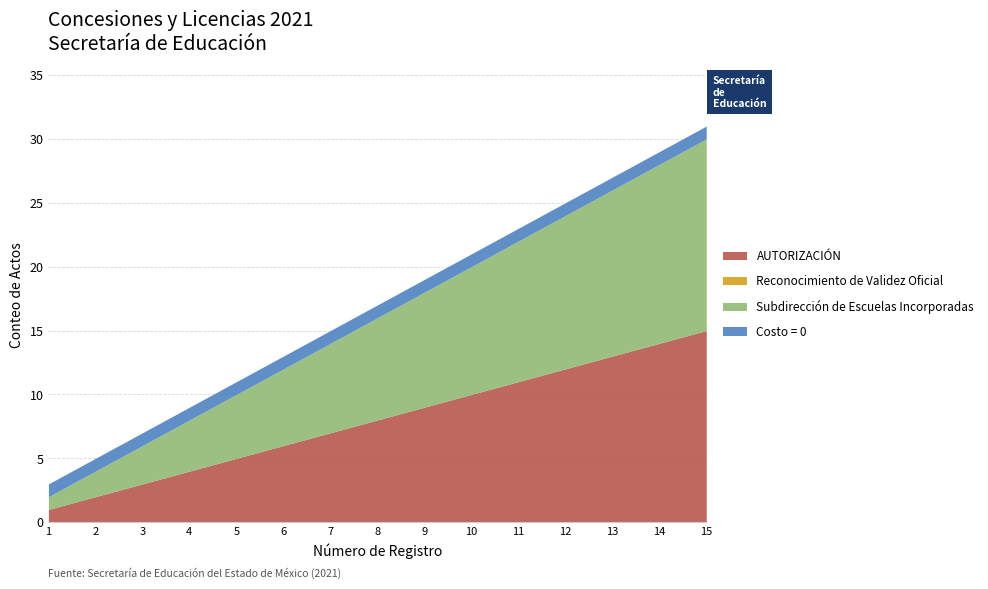

Is the value of Reconocimiento de Validez Oficial at 5 greater than the value of Tipo Autorizacion at 6?

No